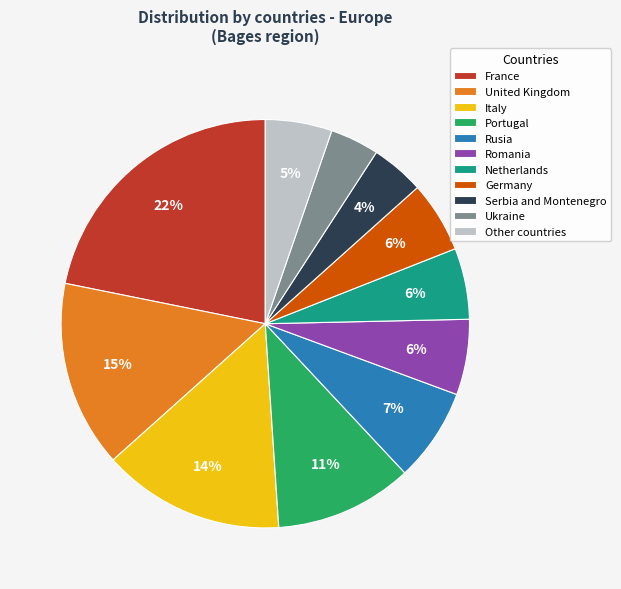

To the nearest percent, what is the average slice percentage?

9%